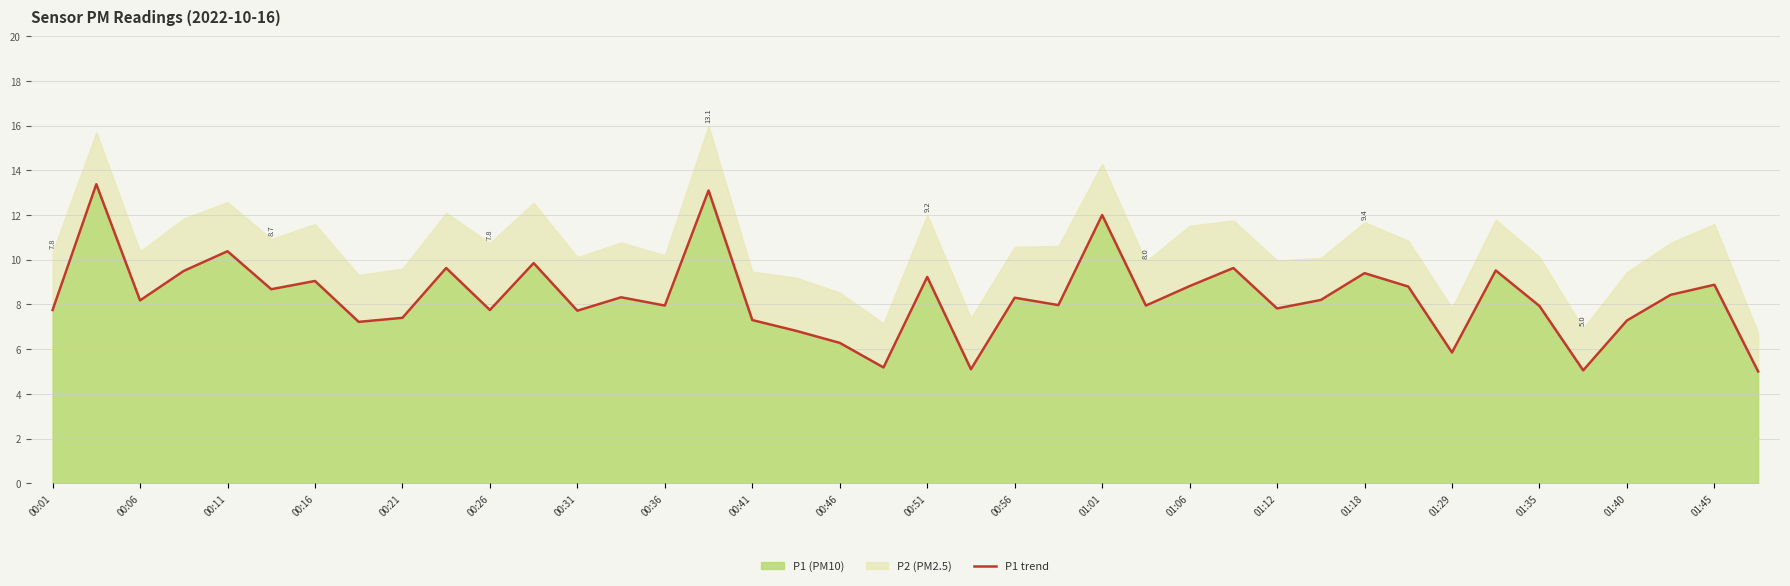

Which has a higher value, 27 or 31?

27